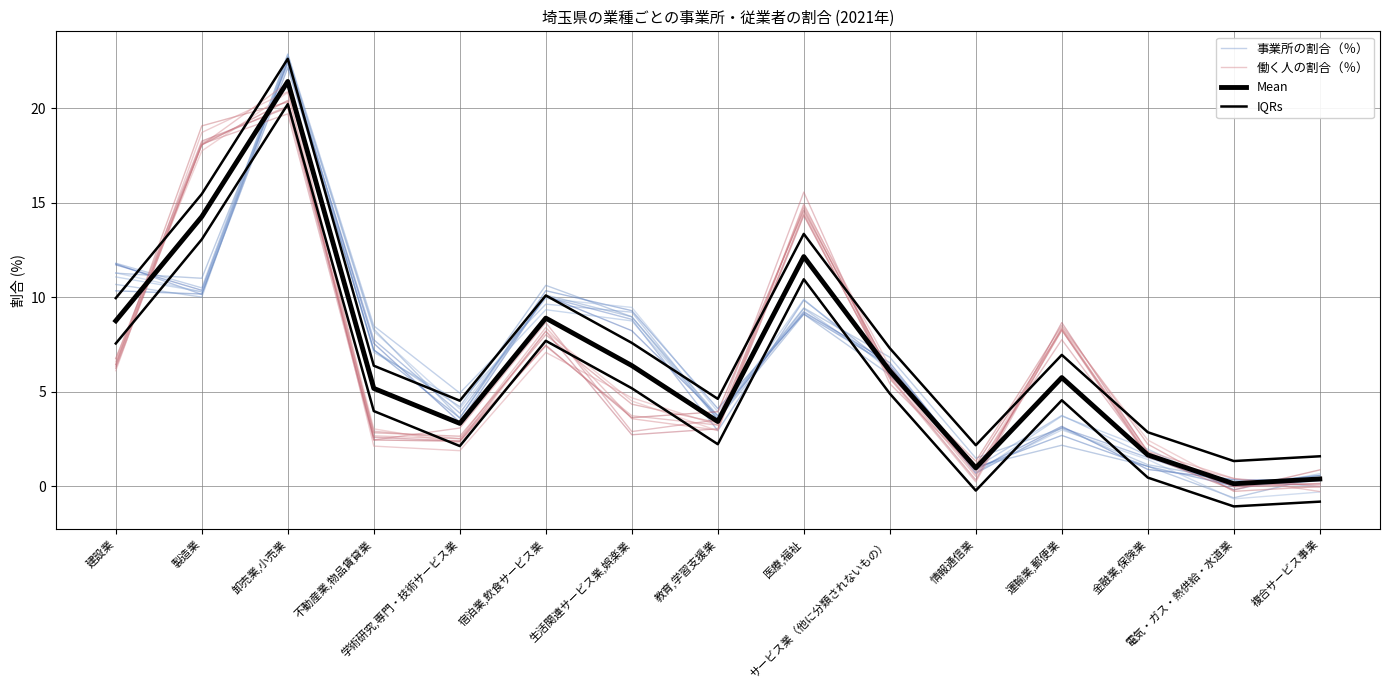

What is the total value across all series at 宿泊業,飲食サービス業?

37.0